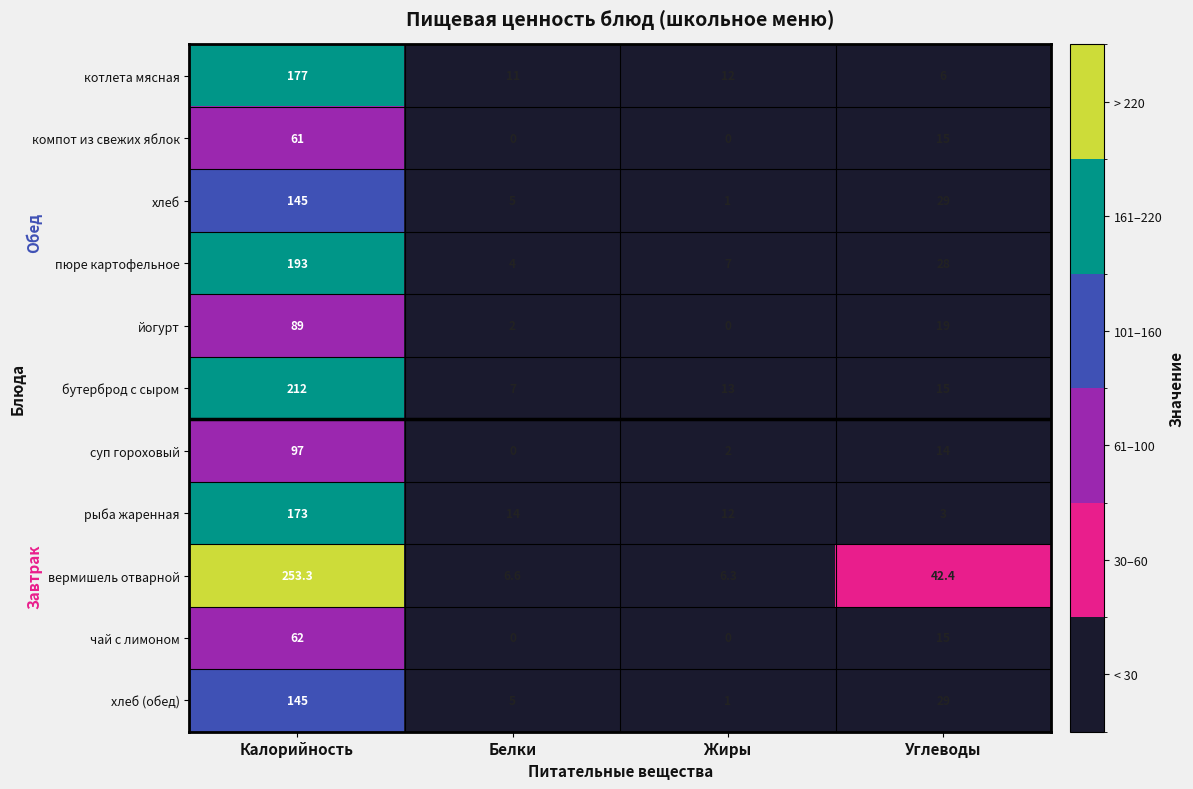

Count the компот из свежих яблок values in the range 0 to 61.

4